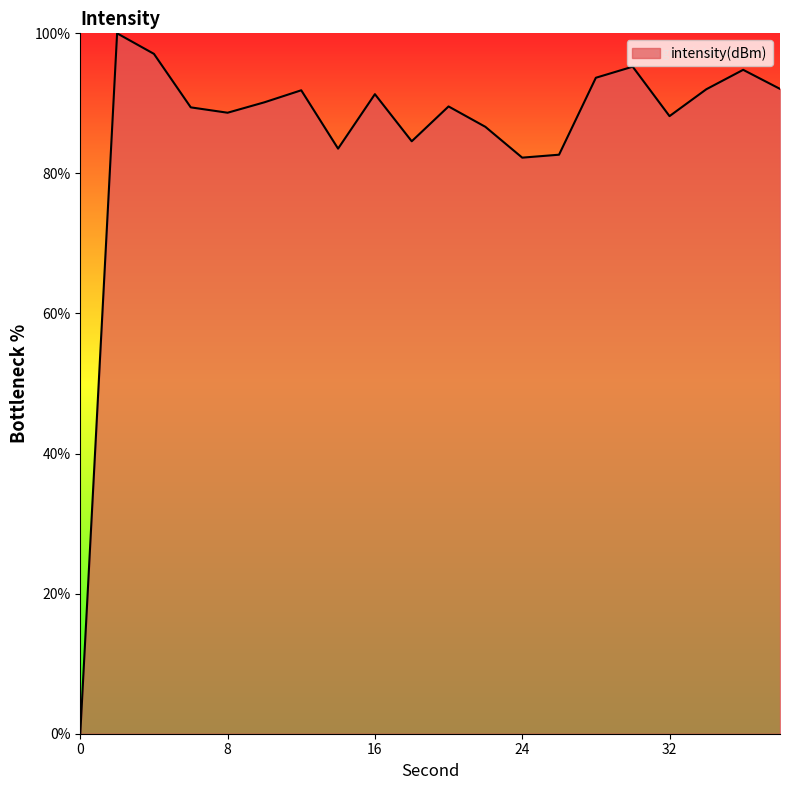

What is the difference between the maximum and minimum values?

100.0